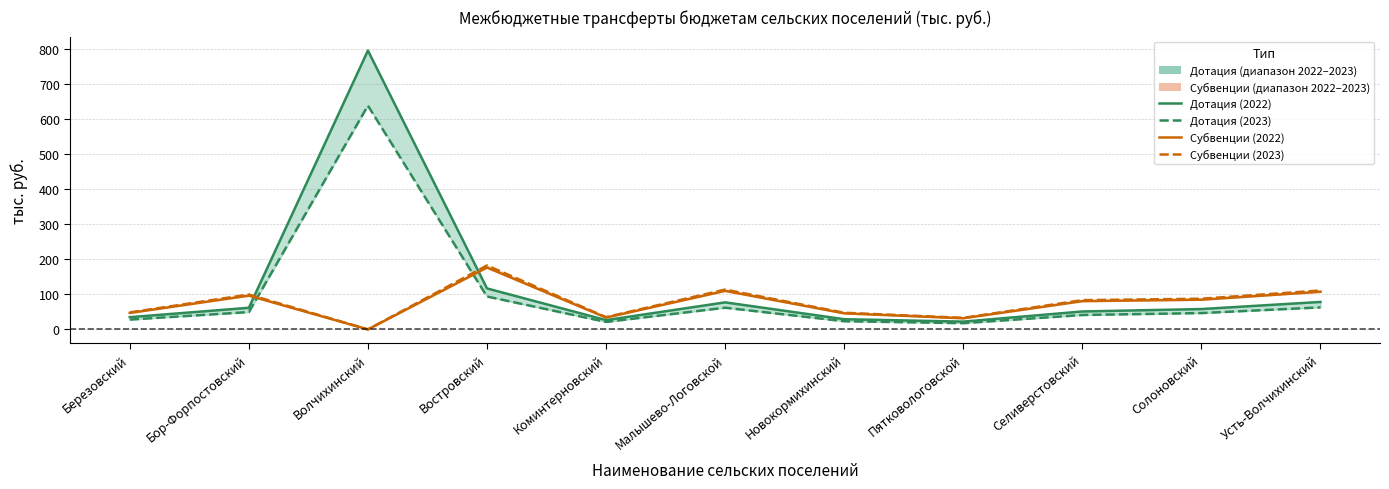

What is the difference between the Субвенции (2022) values at Малышево-Логовской and Солоновский?

25.2